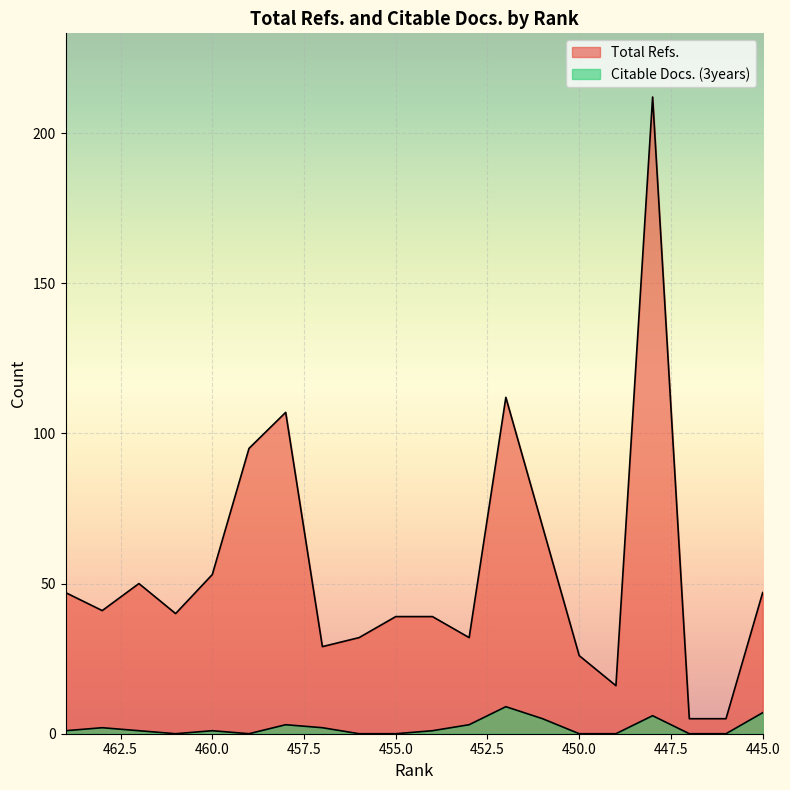

Does the chart display data point markers on the line(s)?

No